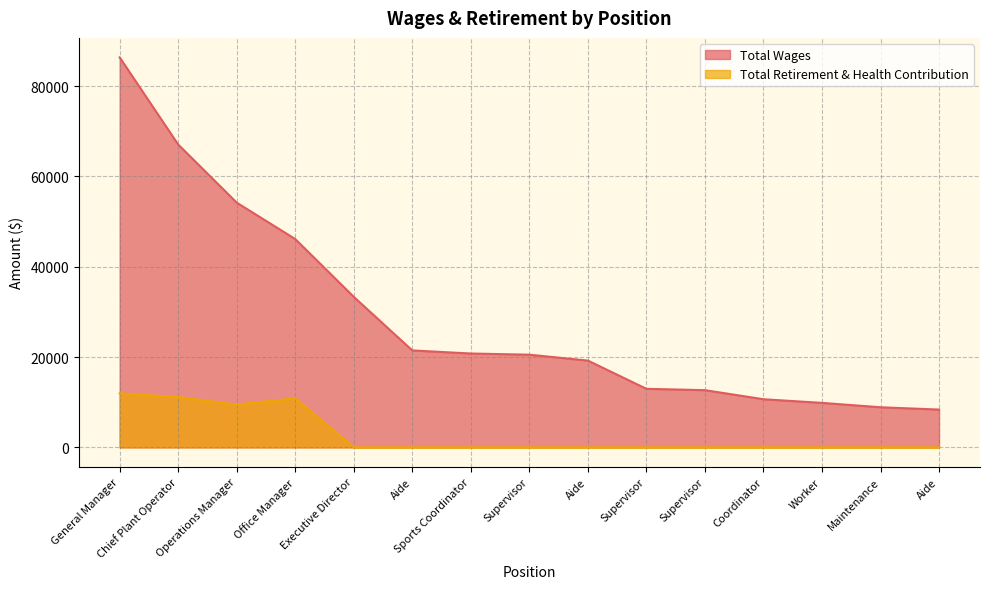

True or false: Total Retirement & Health Contribution and Total Wages cross at least once.

False